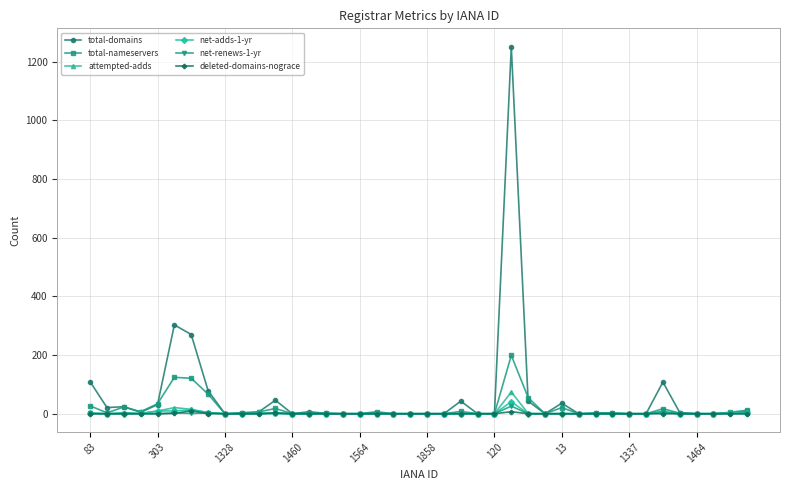

How many data points does each series have?

40